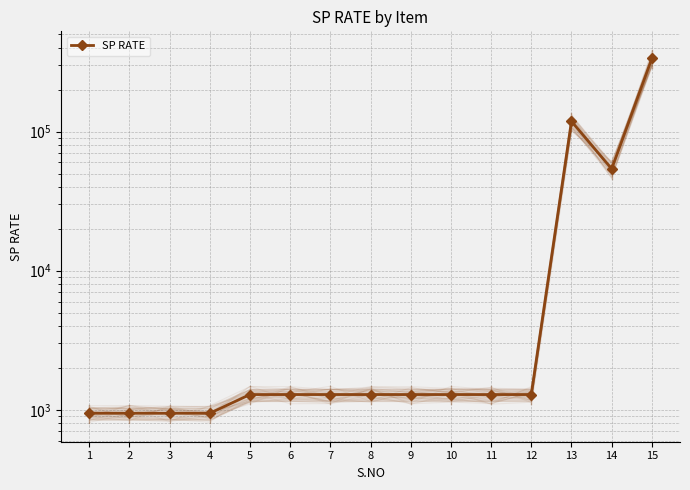

What is the change in value from 1 to 10?

+343